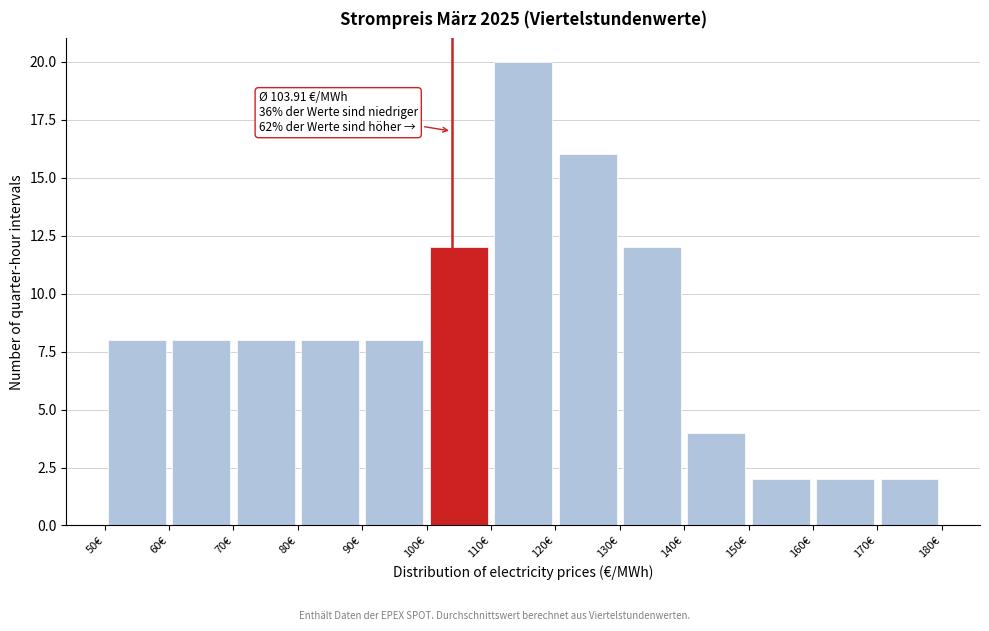

Over which range of the x-axis is the bar tallest?

110 to 120